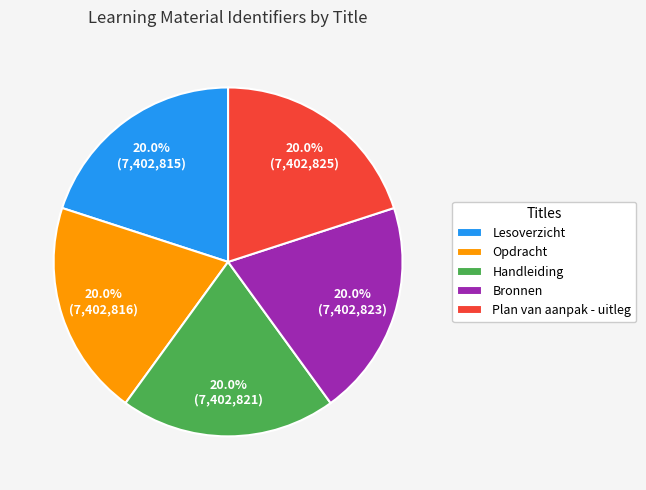

Does Bronnen account for over 50% of the chart?

No